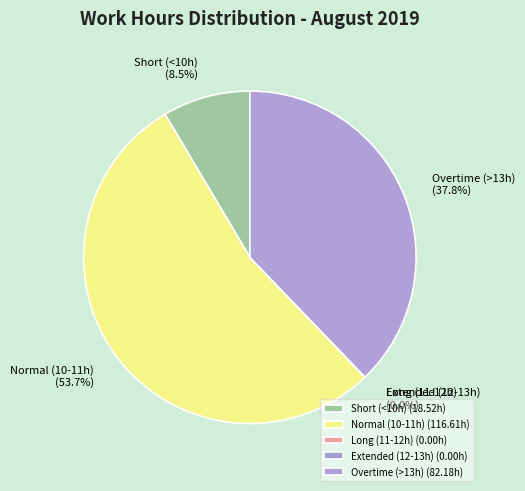

The Day 17 slice represents 1% of the pie. True or false?

False